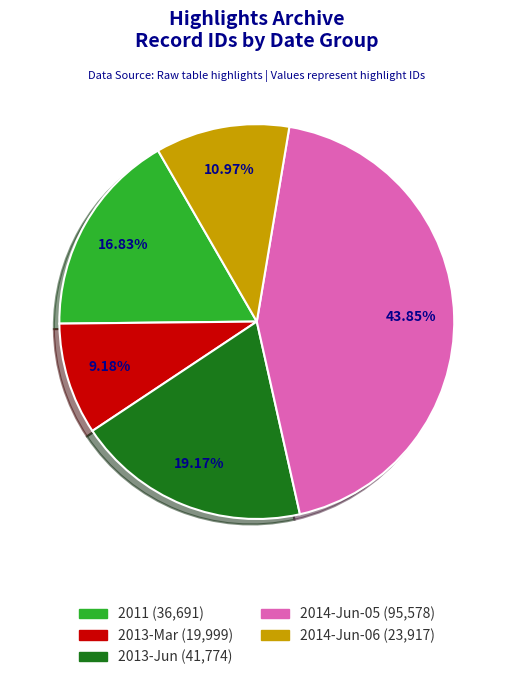

Is there any slice that represents more than half of the pie?

No